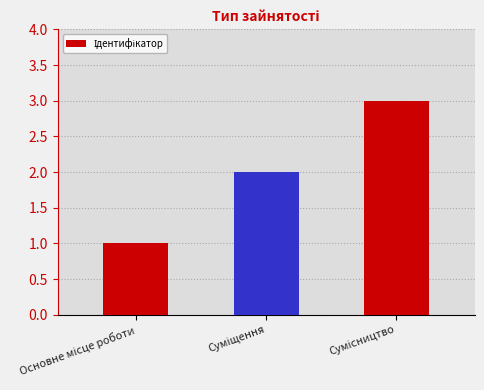

What is the sum of all values?

6